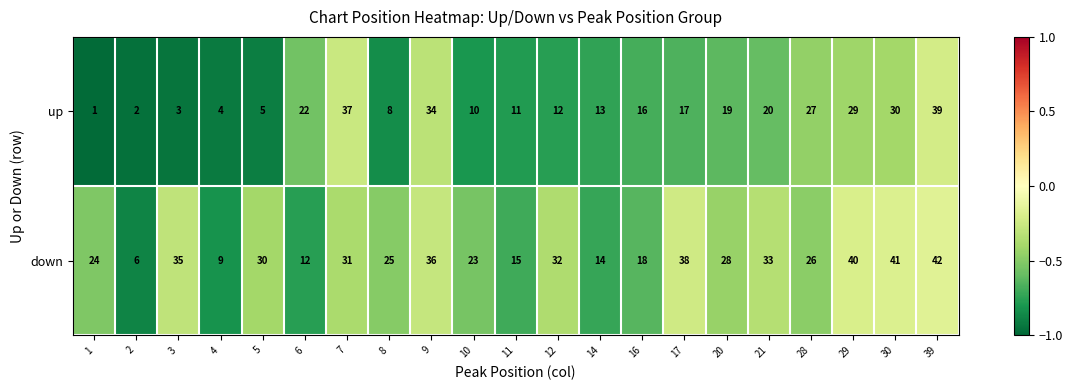

What is the minimum value for down?

6